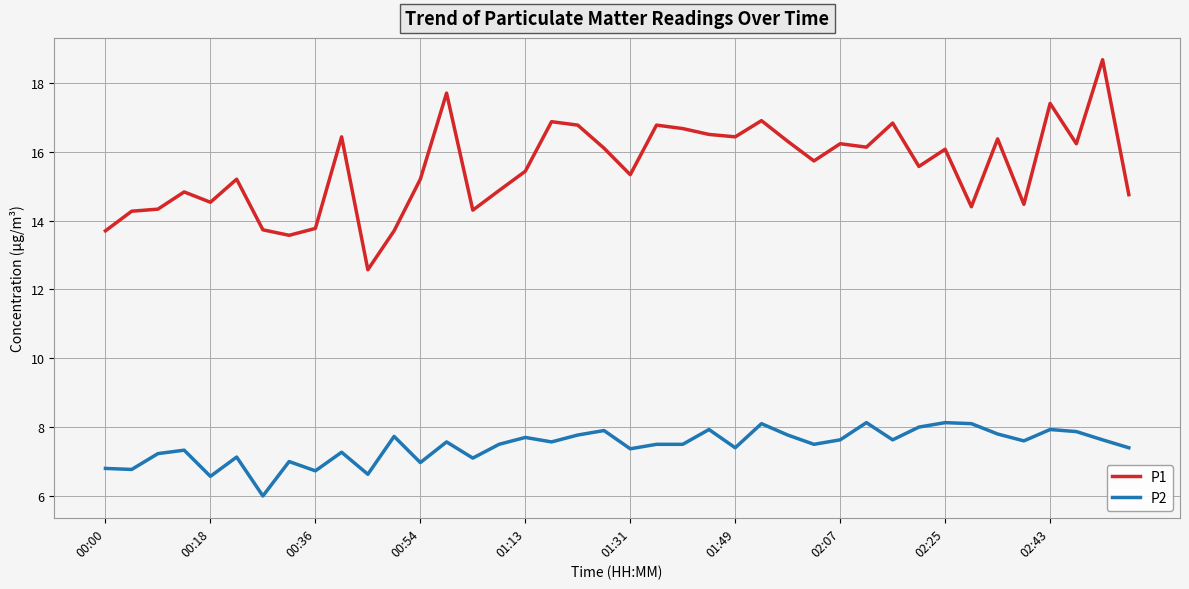

What is the maximum value for P2?

8.1